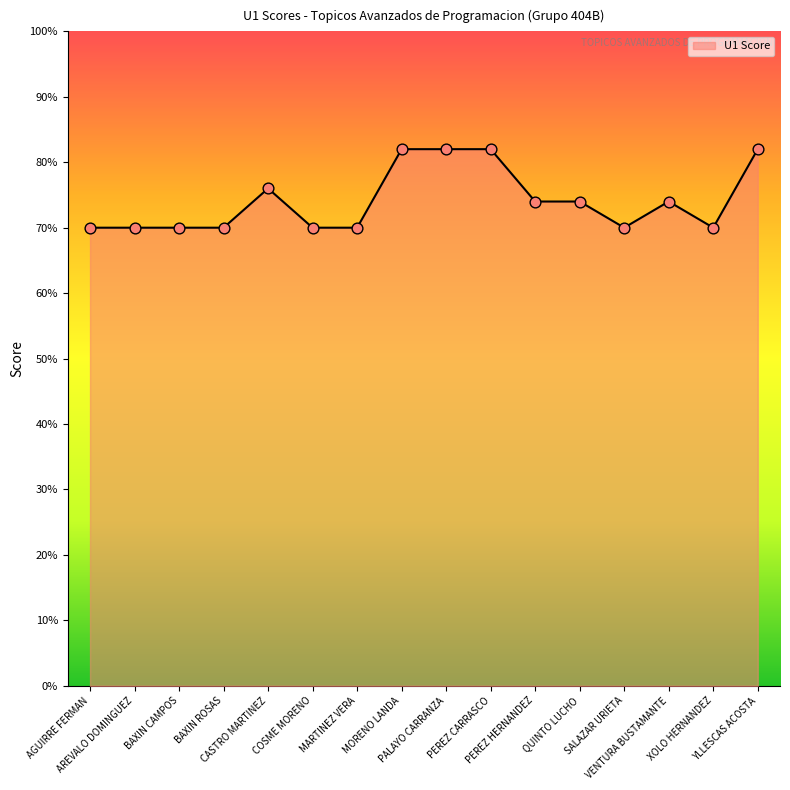

Approximately how many times larger is the value at PEREZ HERNANDEZ compared to AGUIRRE FERMAN?

1.1